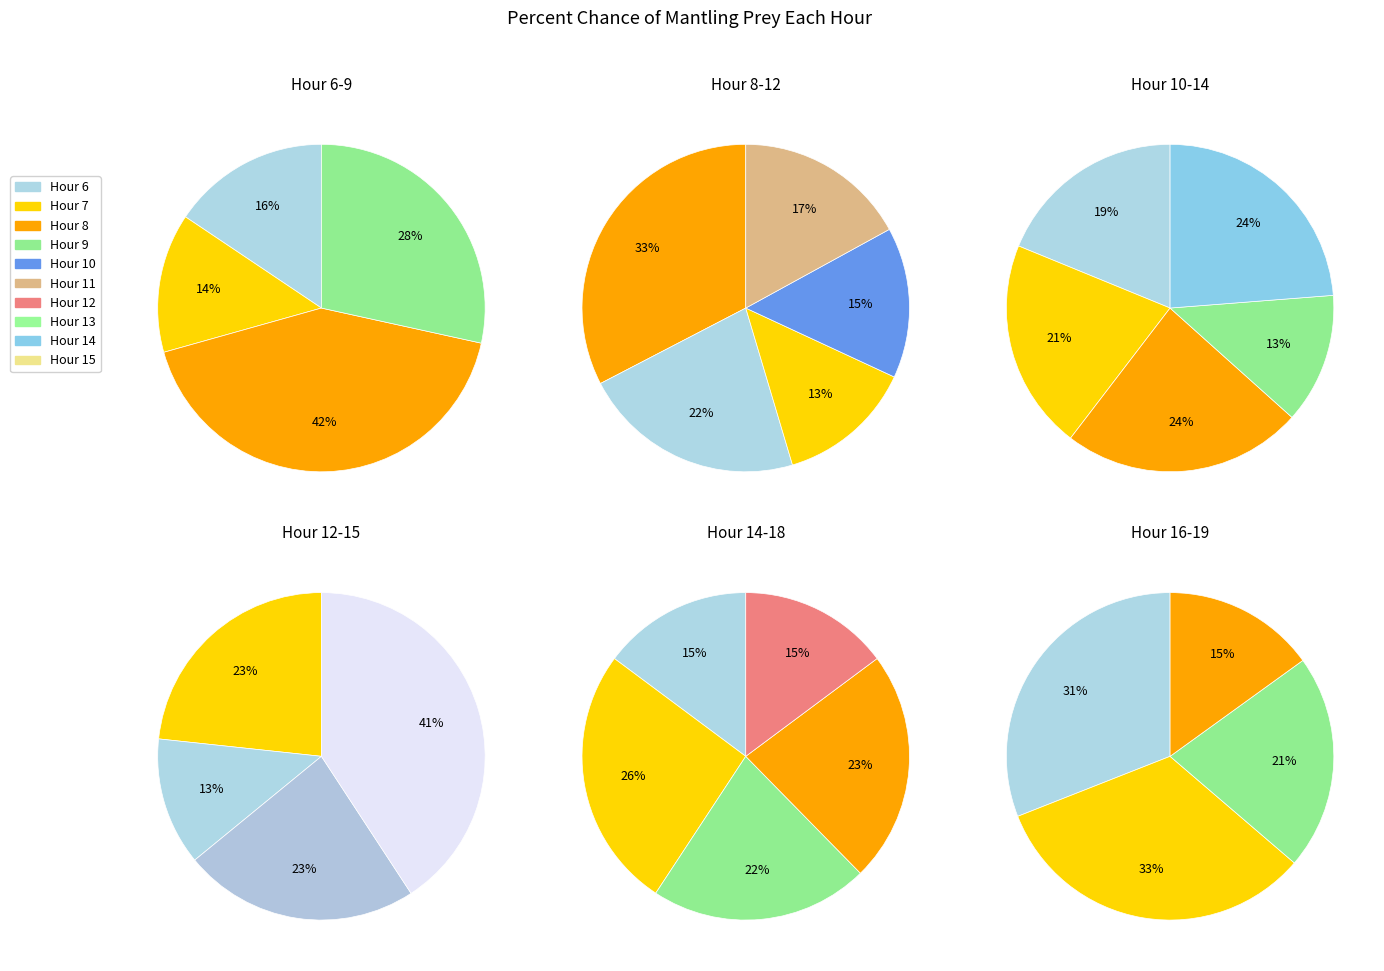

Rank the categories by value from lowest to highest.

Hour 13, Hour 7, Hour 6, Hour 19, Hour 10, Hour 11, Hour 12, Hour 14, Hour 18, Hour 9, Hour 16, Hour 17, Hour 15, Hour 8